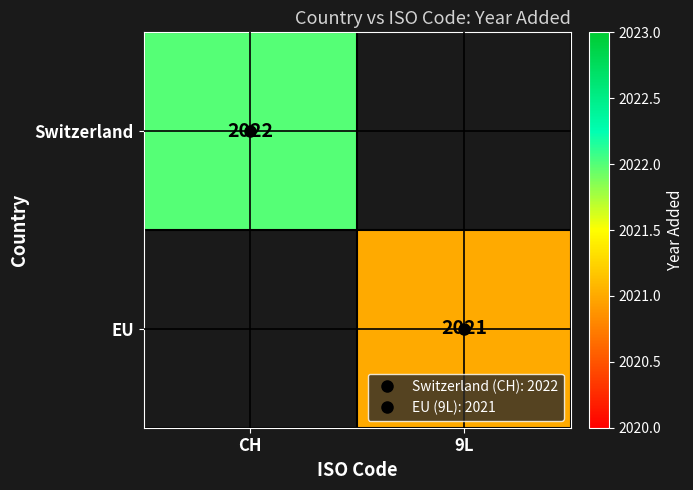

What is the maximum value shown in the chart?

2022.0